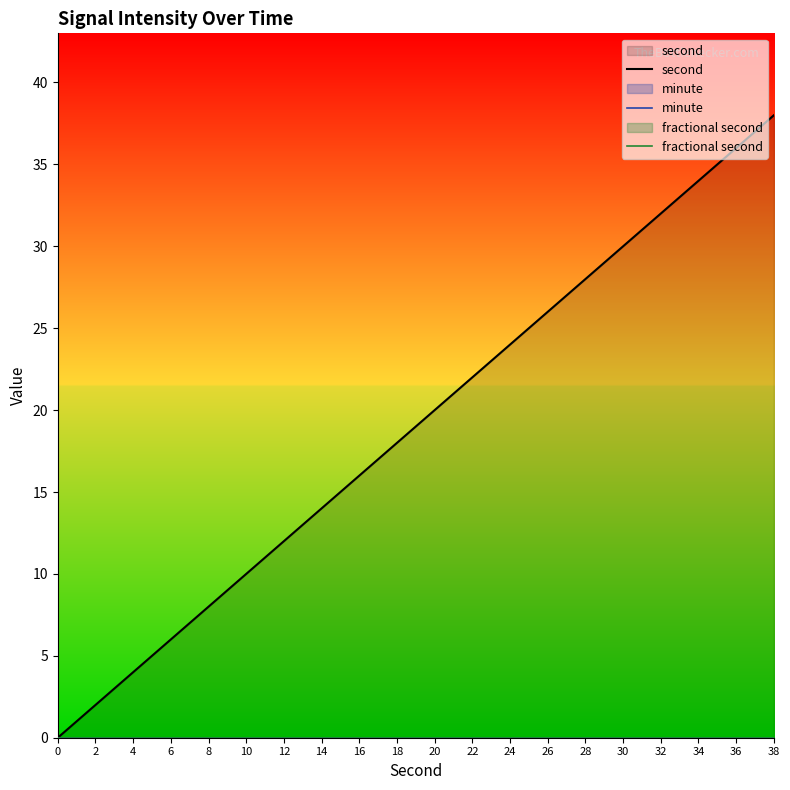

List the labels in order of second value, largest first.

38, 36, 34, 32, 30, 28, 26, 24, 22, 20, 18, 16, 14, 12, 10, 8, 6, 4, 2, 0